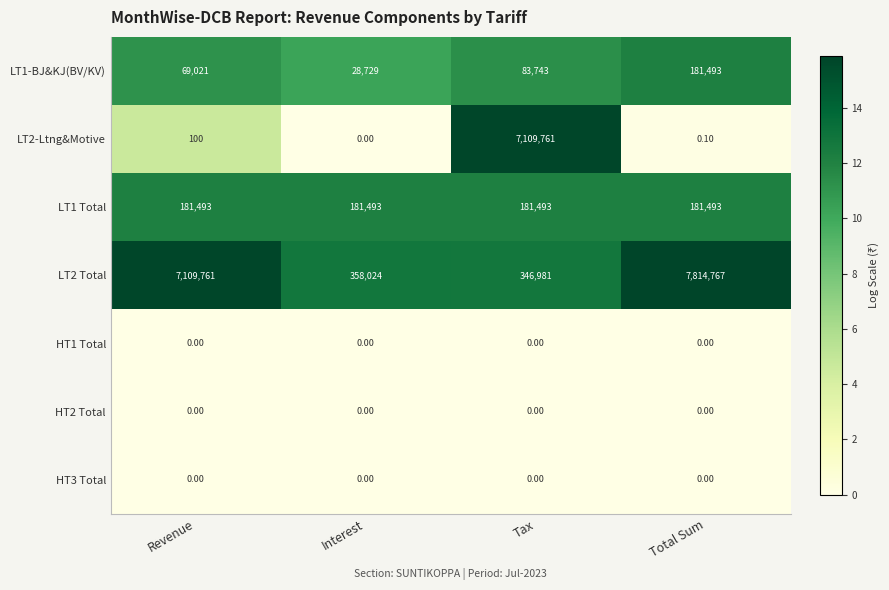

List the labels in order of LT2 Total value, largest first.

Total Sum, Revenue, Interest, Tax